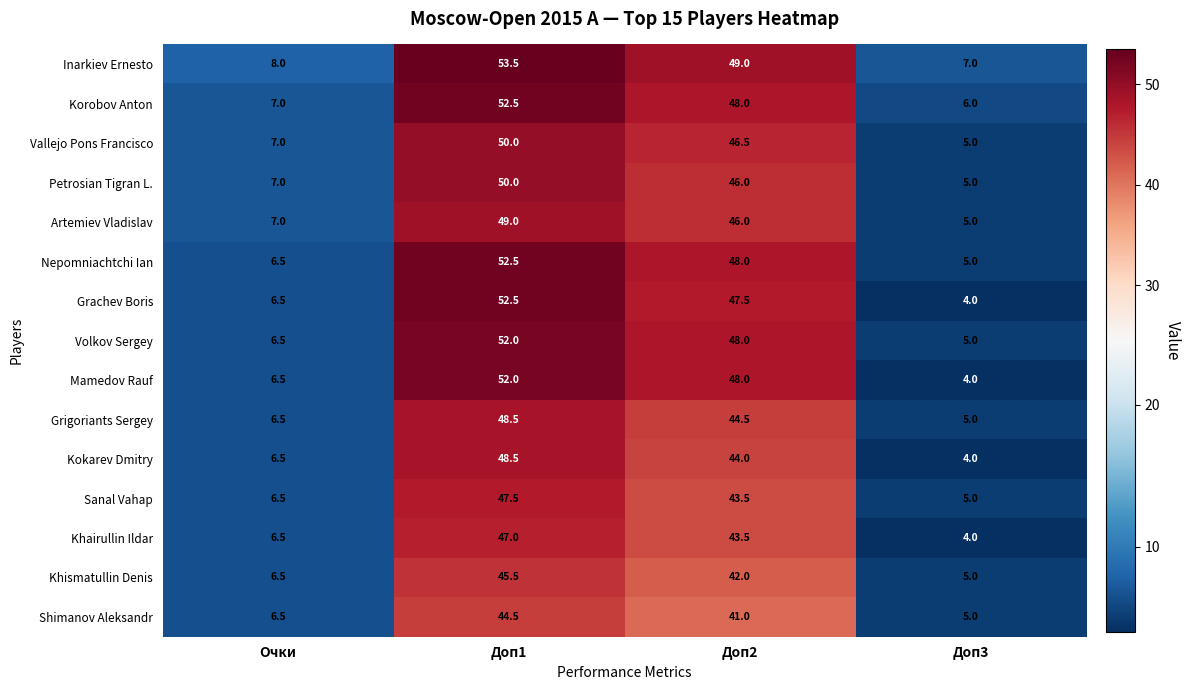

What is the minimum value shown in the chart?

4.0